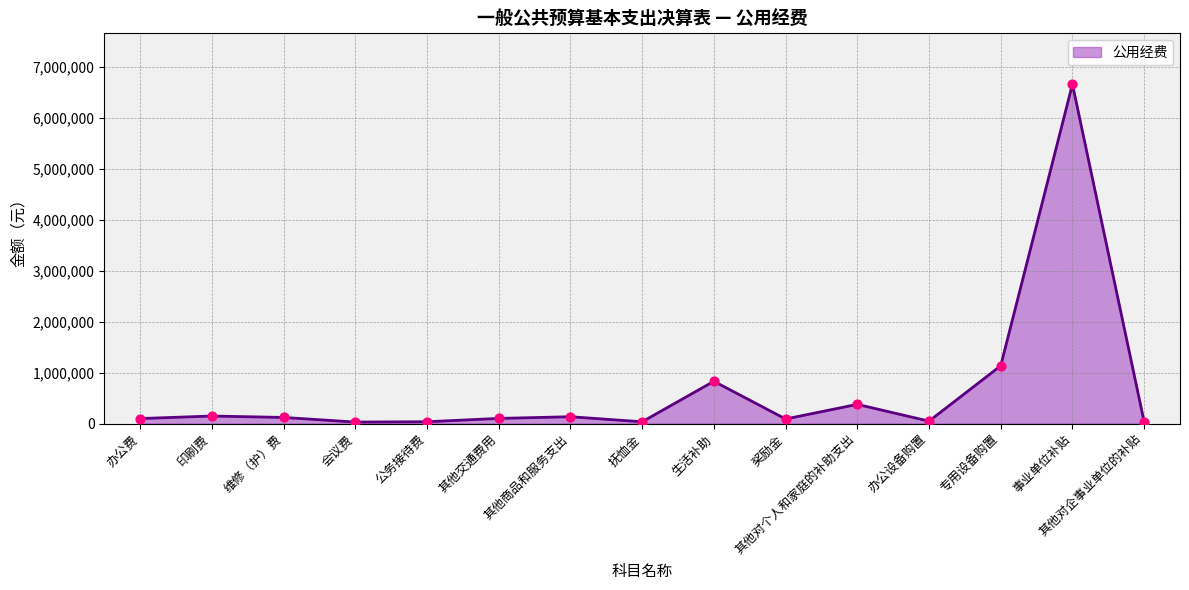

Which has a higher value, 生活补助 or 其他交通费用?

生活补助